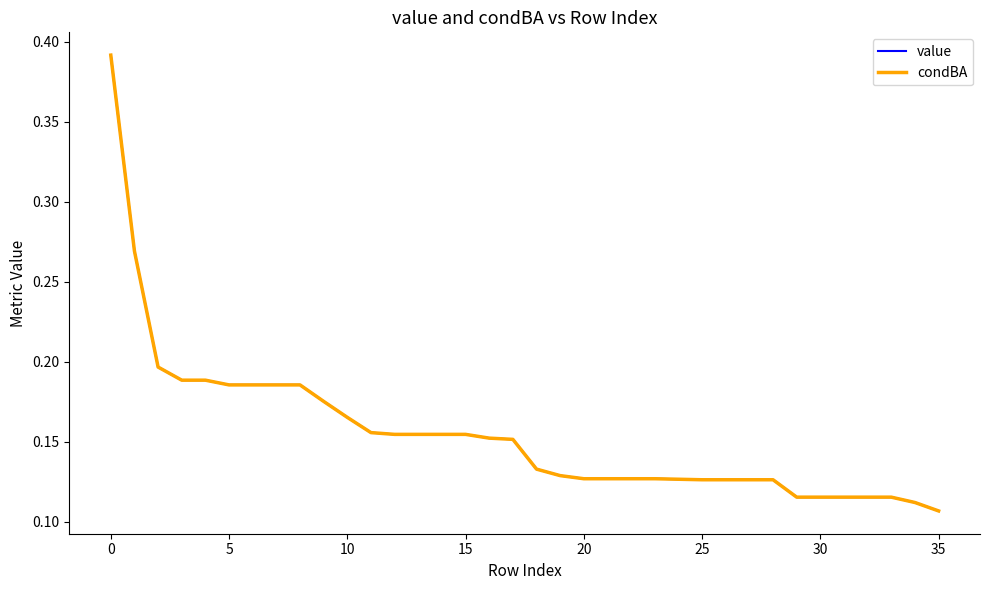

How many lines are shown in the chart?

2